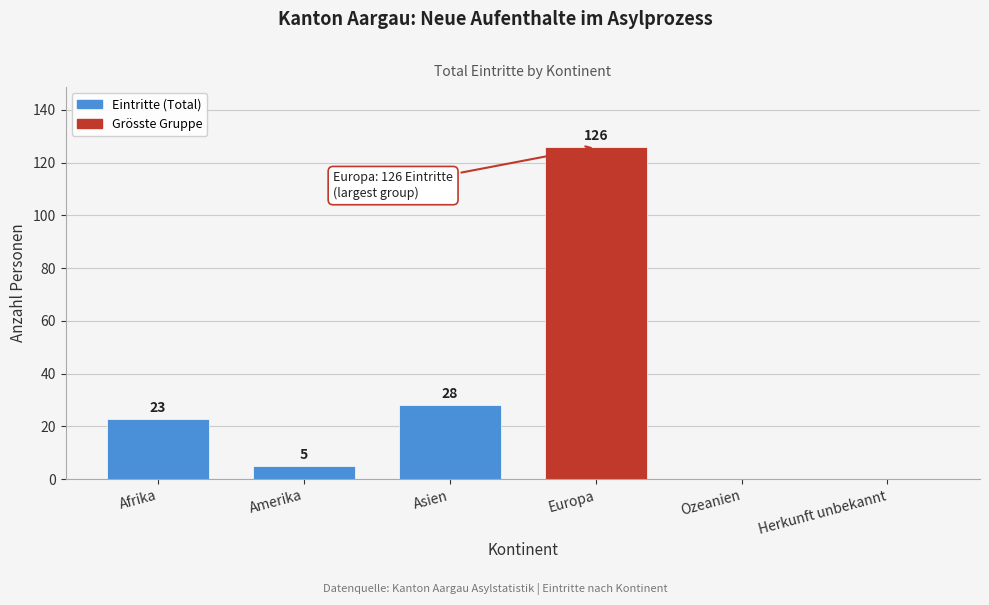

Reading left to right, extract all data points from this chart.

Afrika=23	Amerika=5	Asien=28	Europa=126	Ozeanien=0	Herkunft unbekannt=0